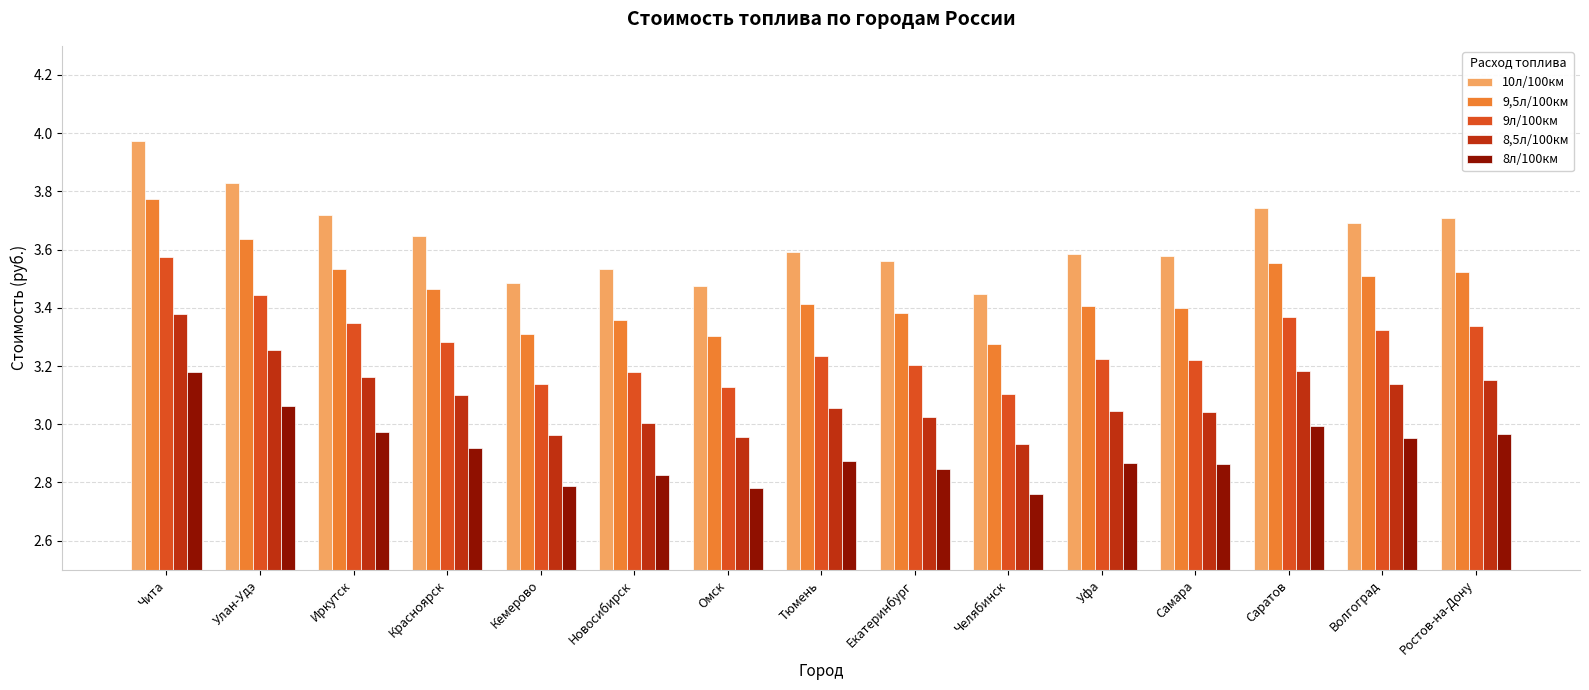

Rank the series at Тюмень from highest to lowest value.

10л/100км, 9,5л/100км, 9л/100км, 8,5л/100км, 8л/100км